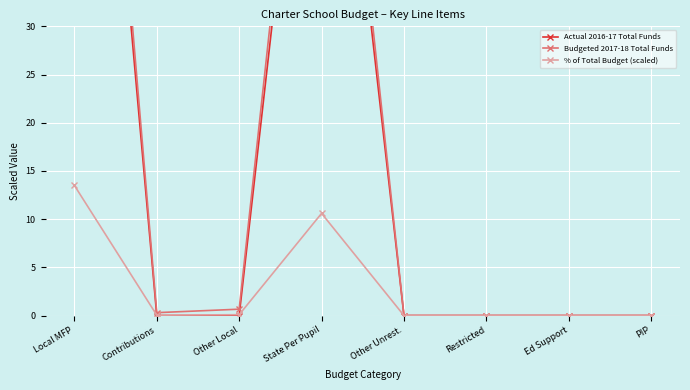

Rank the categories by Actual 2016-17 Total Funds value from lowest to highest.

Contributions, Other Local, Other Unrest., Restricted, Ed Support, PIP, State Per Pupil, Local MFP